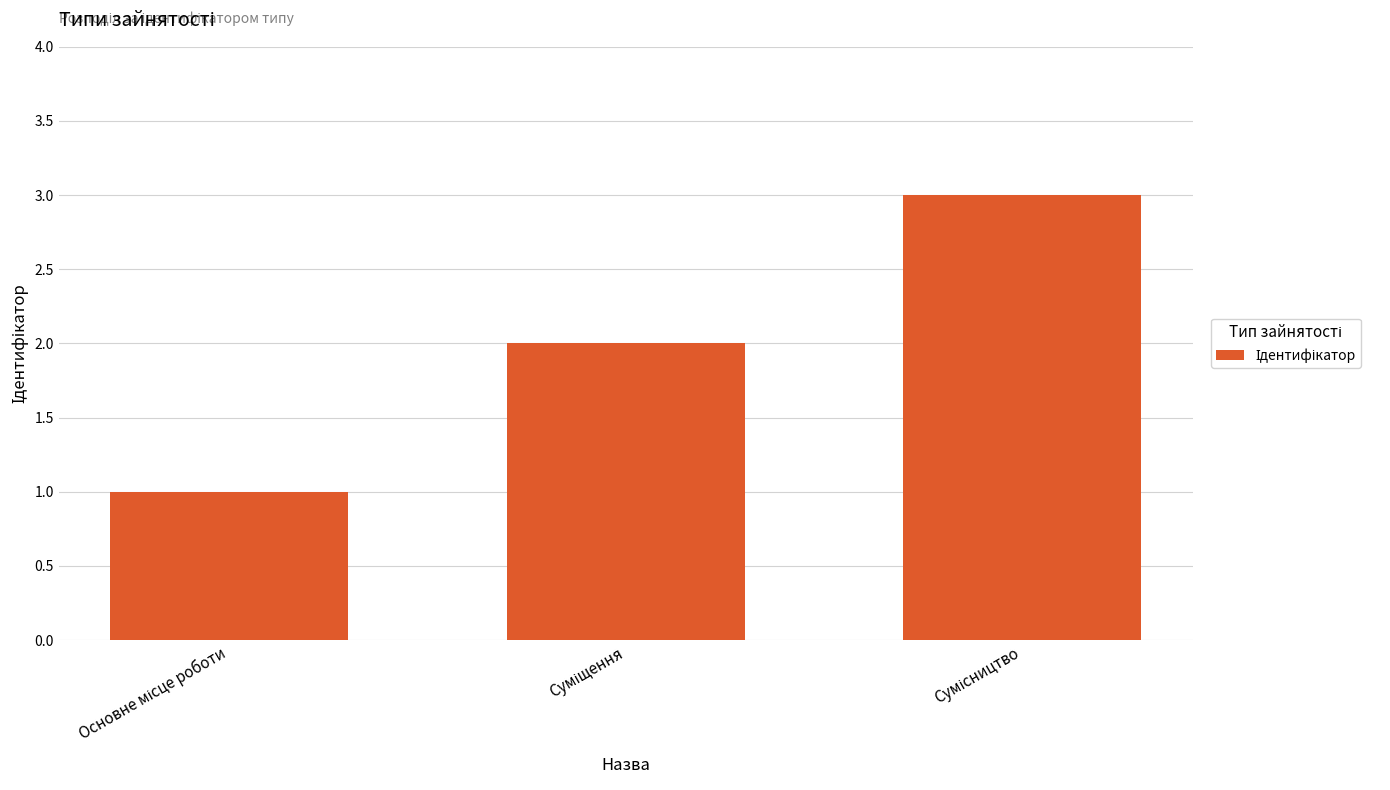

What is the greatest value displayed?

3